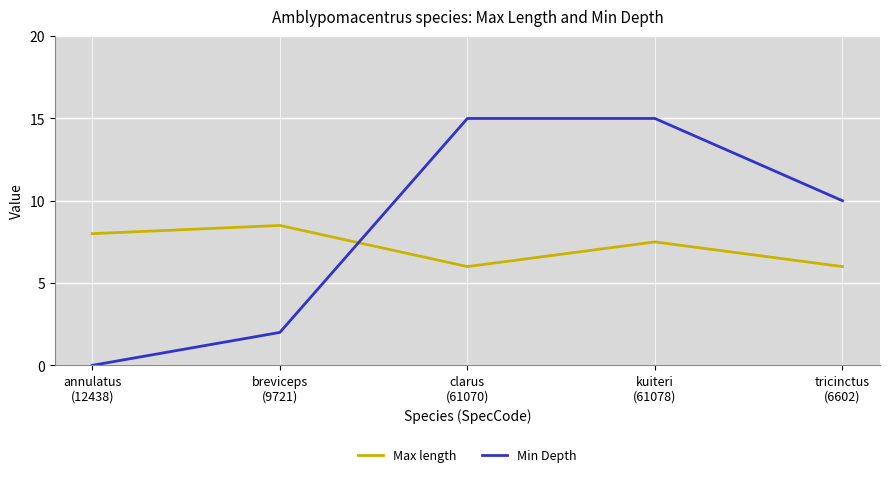

The Max length series shows 8.0 at annulatus
(12438). True or false?

True